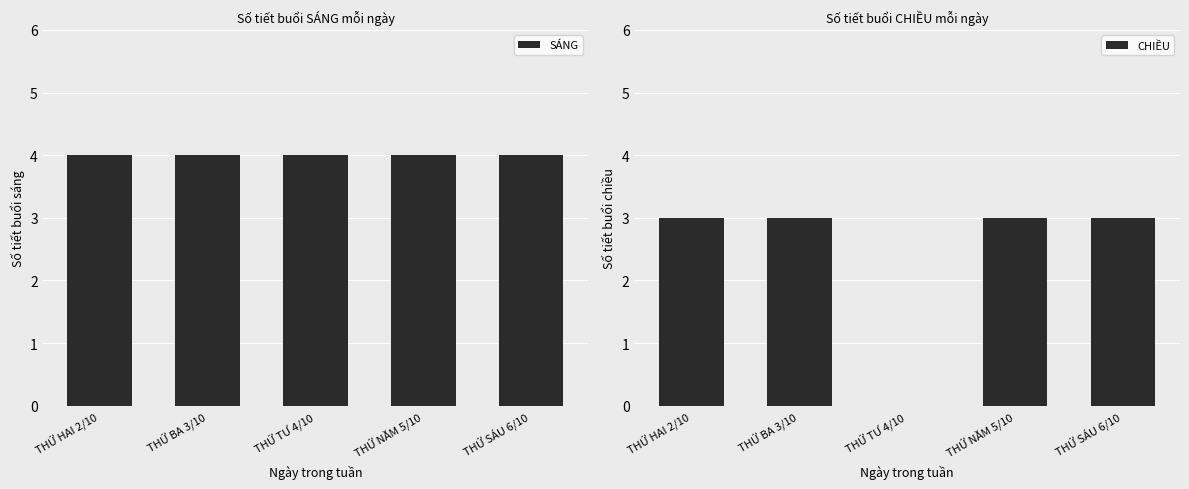

Rank the series by their maximum value, from highest to lowest.

SÁNG, CHIỀU